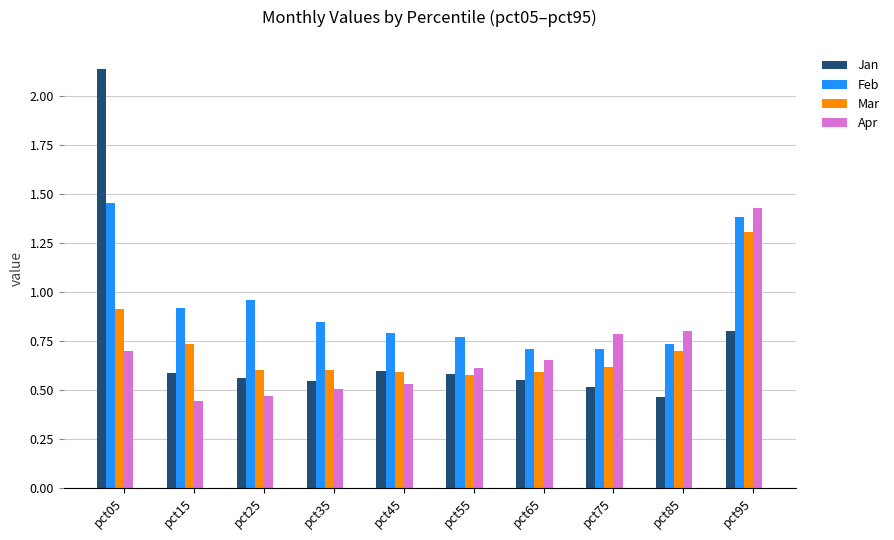

The value of Mar at pct55 is 0.3. True or false?

False